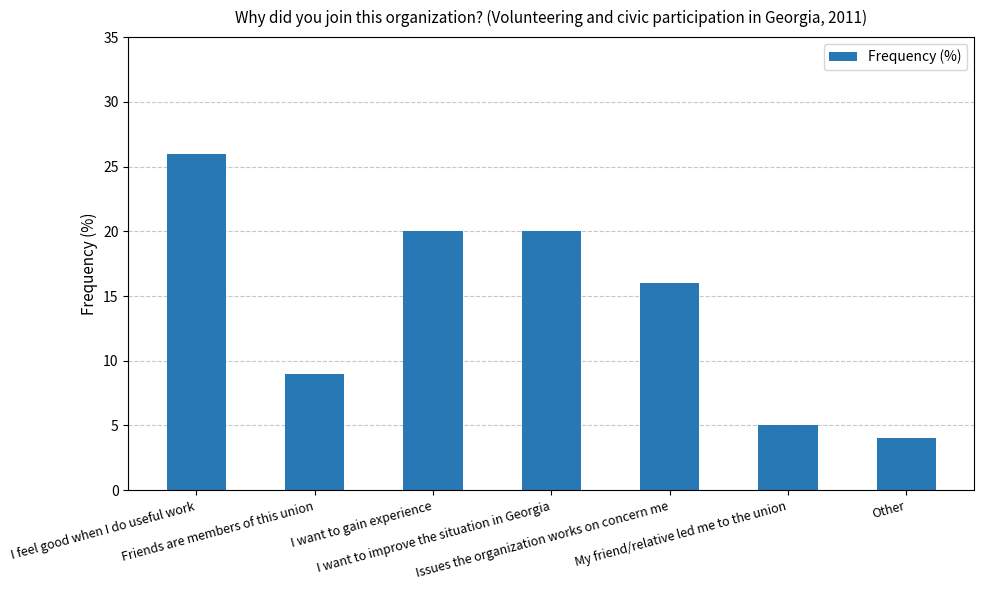

What is the label of the 4th bar from the left?

I want to improve the situation in Georgia